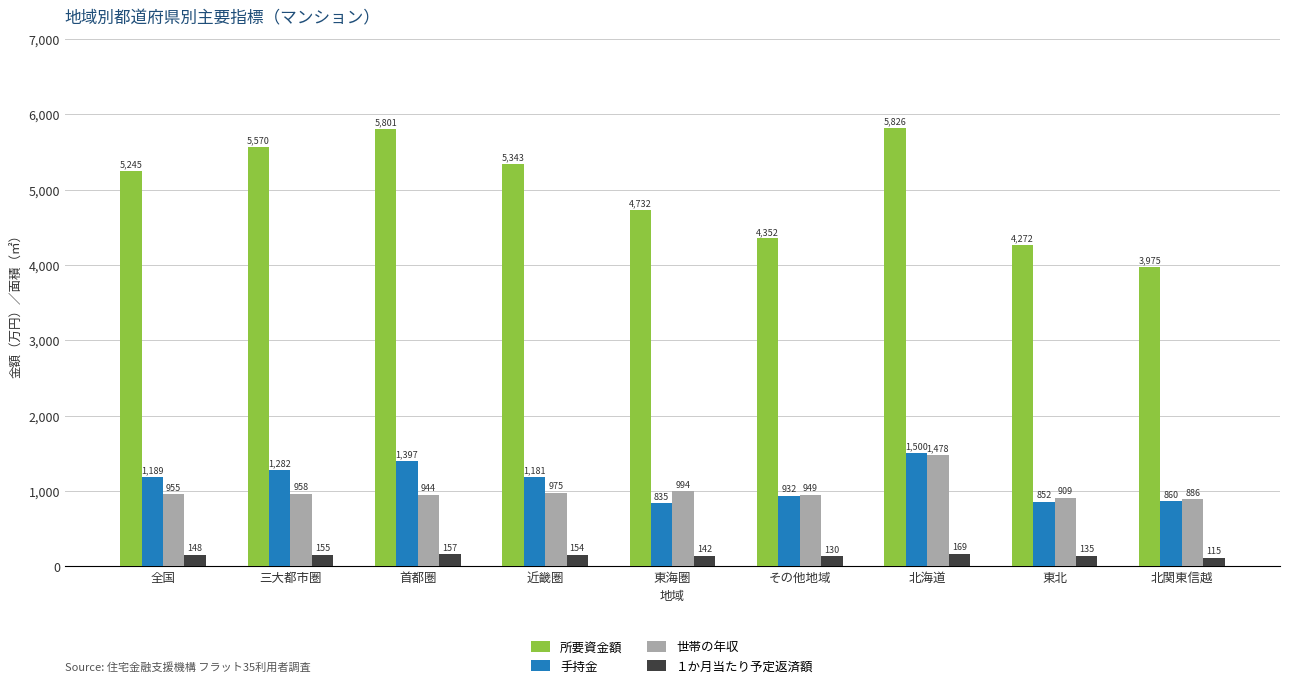

What is the total value across all series at 全国?

7537.6